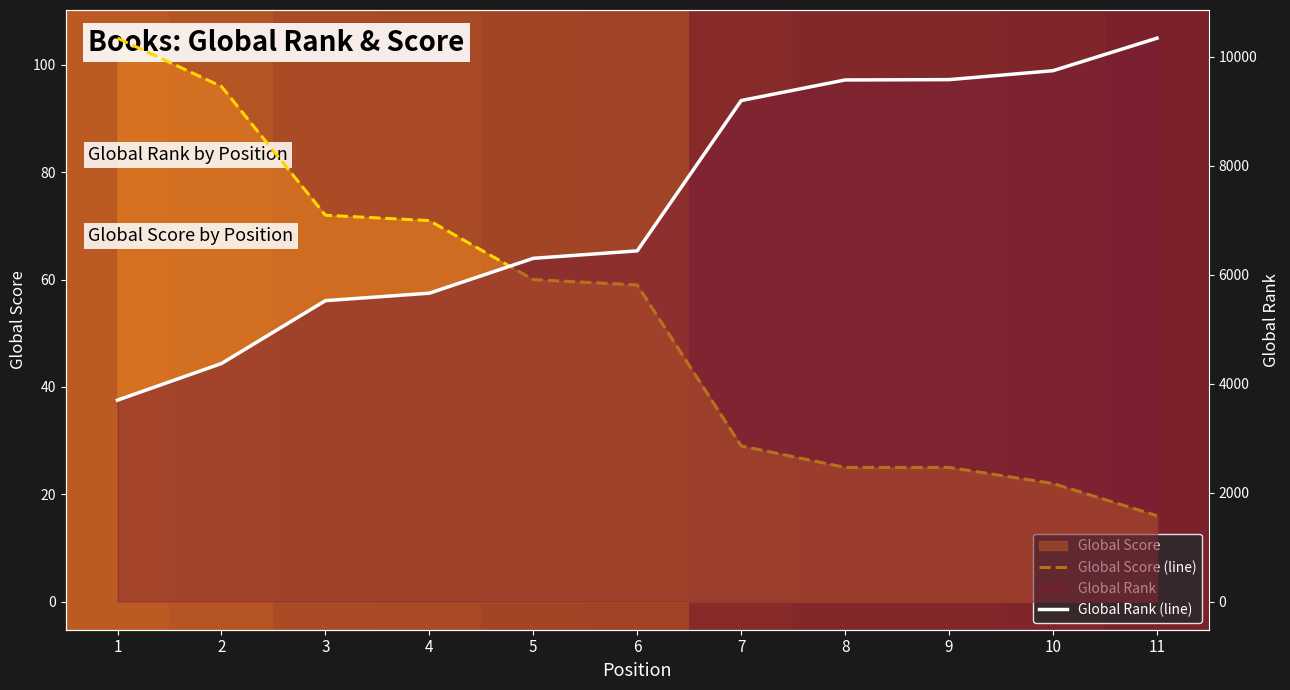

What is the value of the Global Rank (line) point at the 9th from the left?

9580